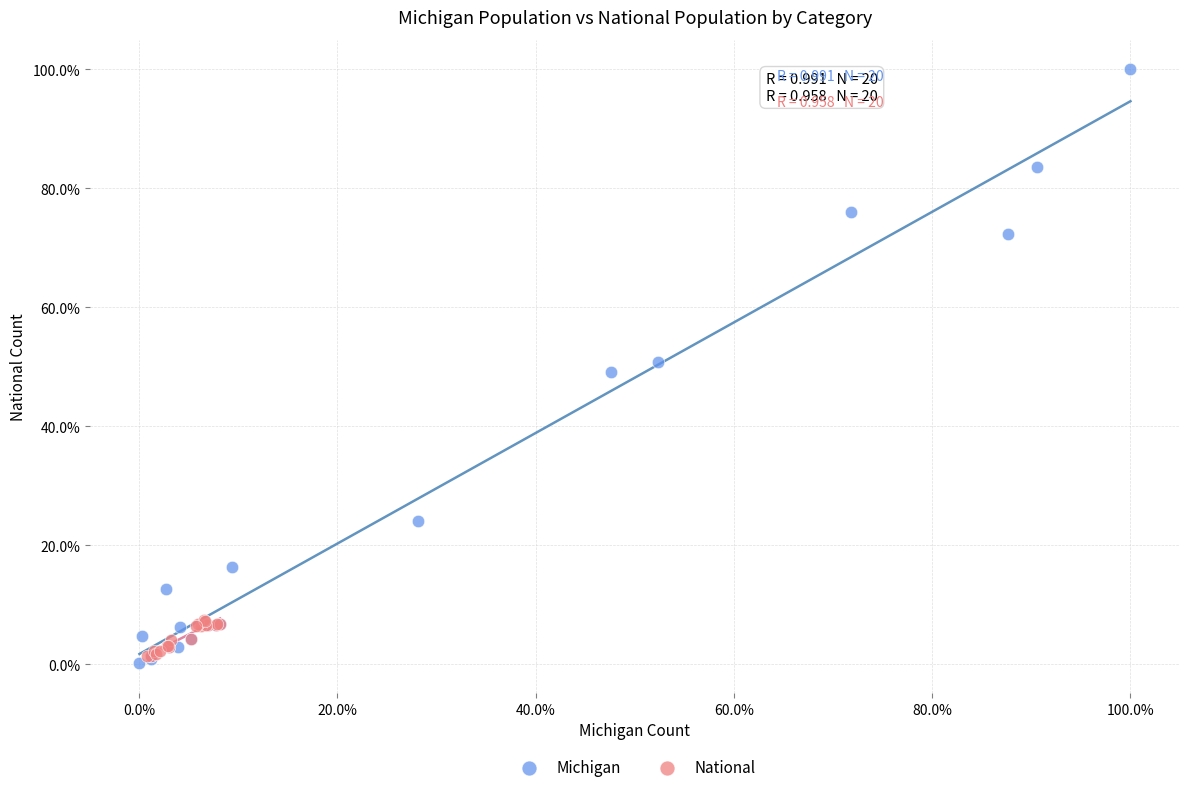

Which series has the largest Y range (max minus min)?

Michigan